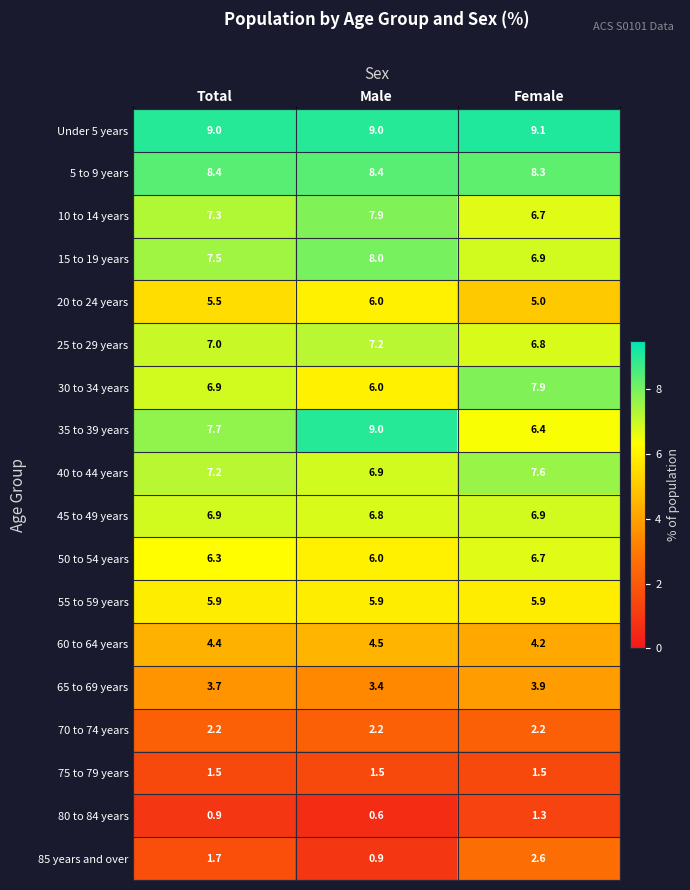

What is the sum of all 80 to 84 years values?

2.8